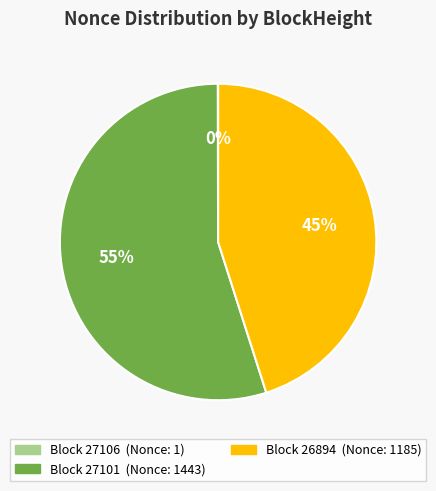

Does any single category account for the majority?

Yes